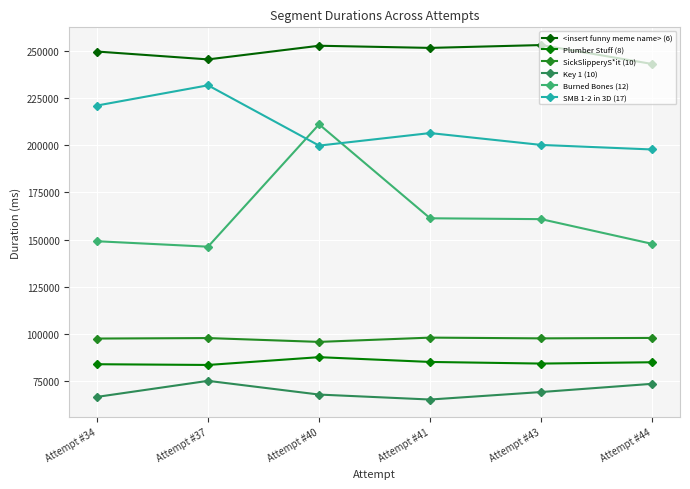

The Burned Bones (12) series shows 160800 at Attempt #43. True or false?

True